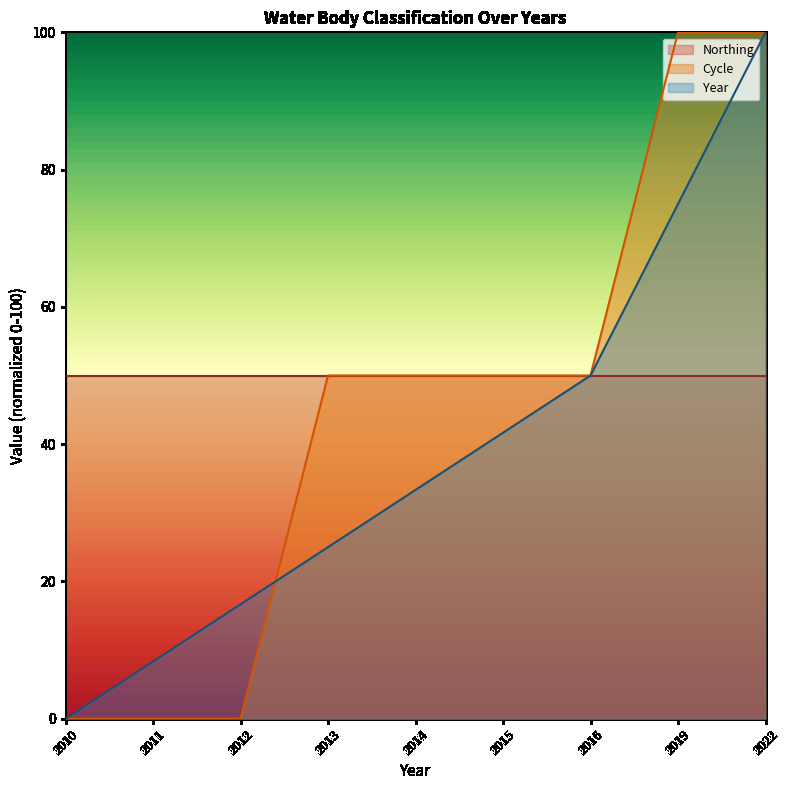

Which series has the largest total across all categories?

Northing